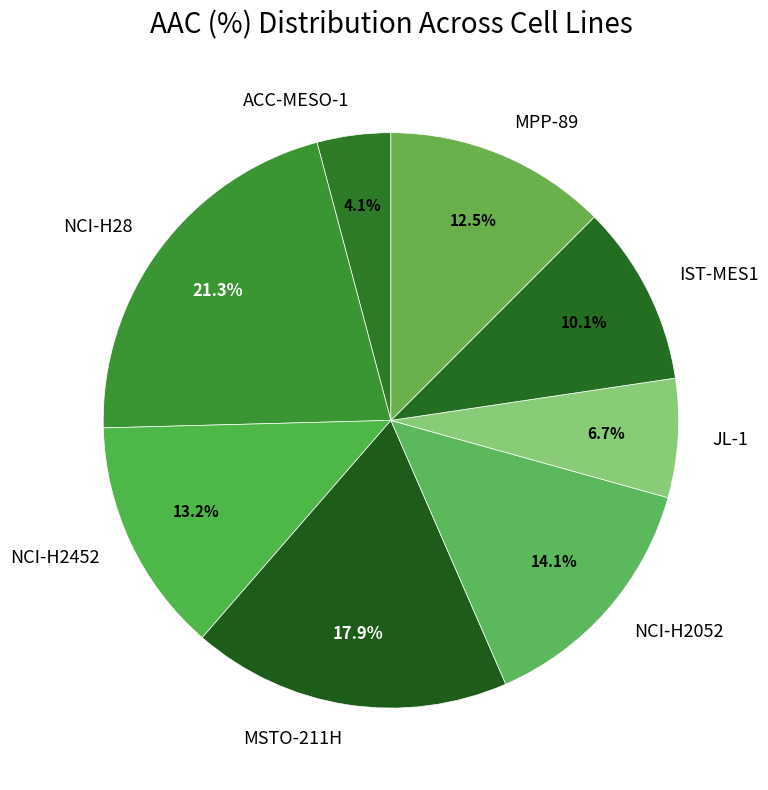

How much of the chart is everything except MPP-89?

87.5%